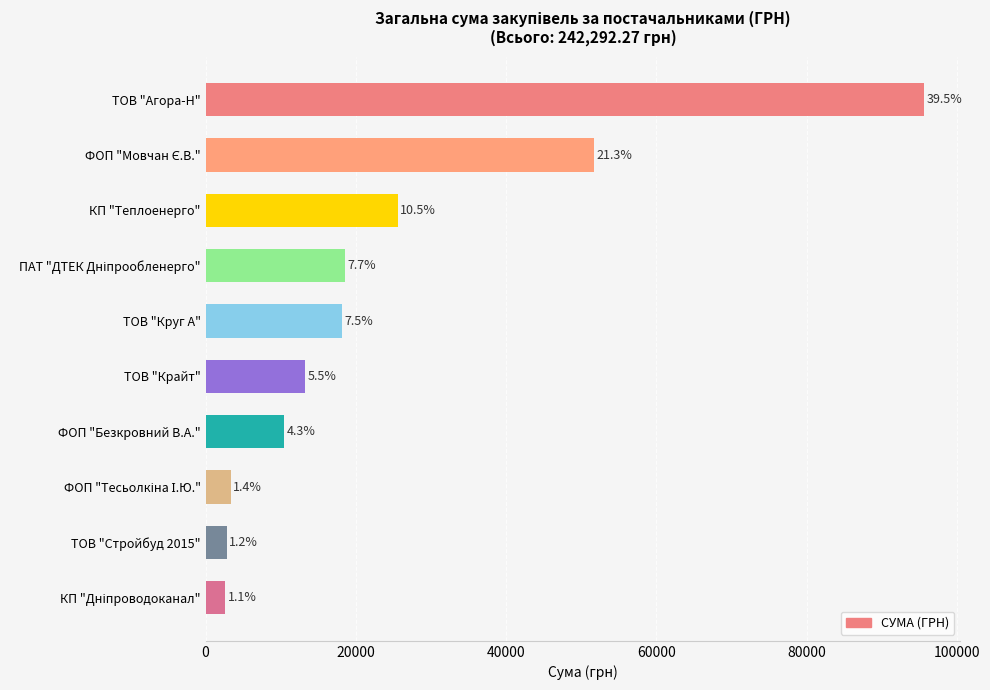

Does the chart contain any negative values?

No